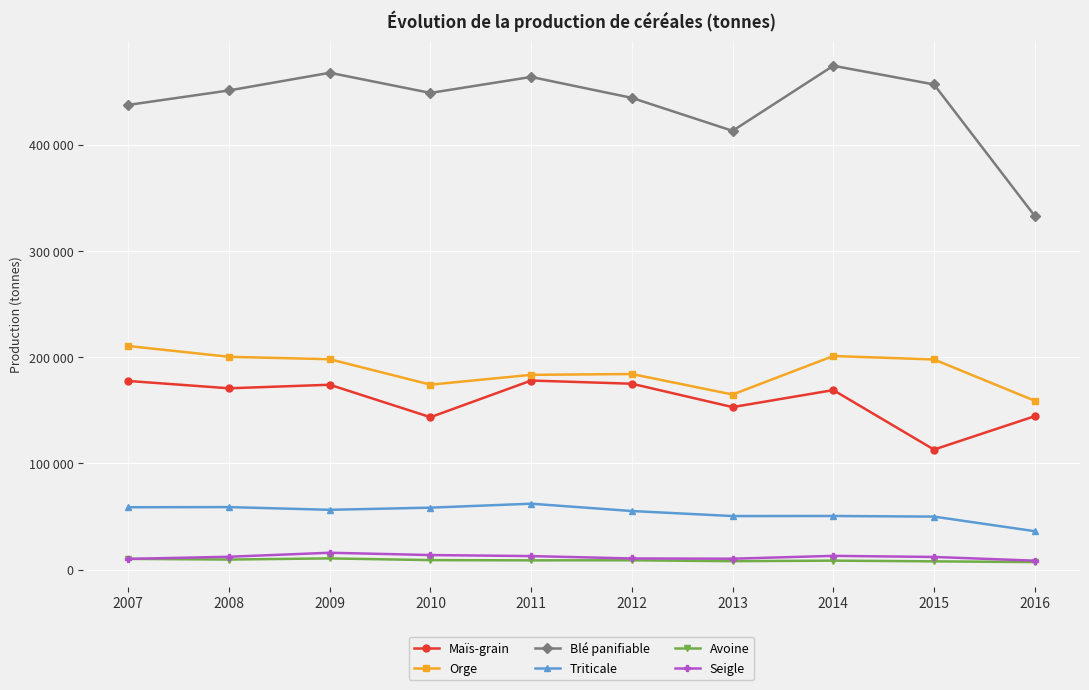

Which series has the largest range (max minus min)?

Blé panifiable